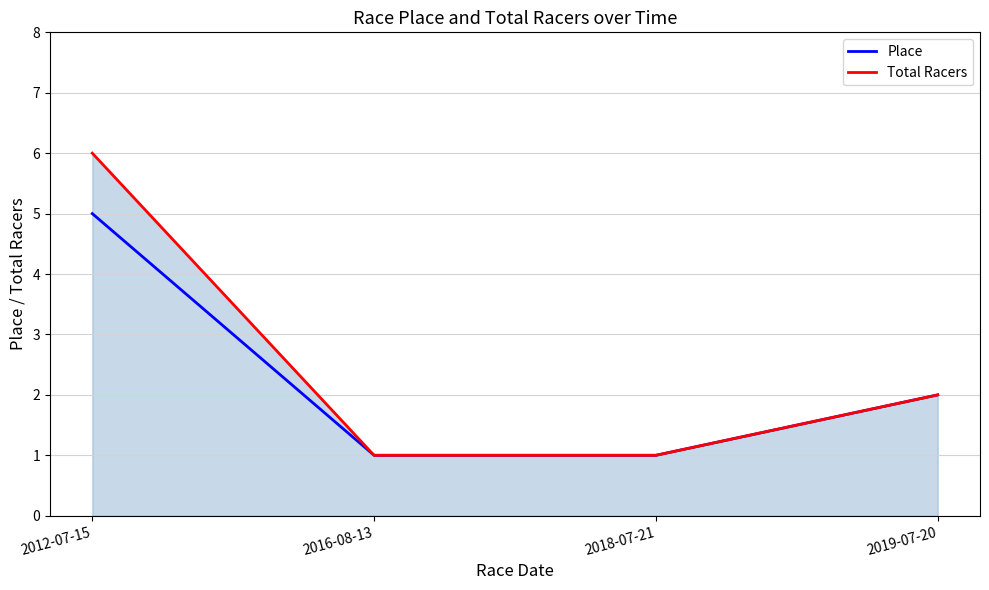

True or false: Place has more than 1 points higher than both neighbors.

False